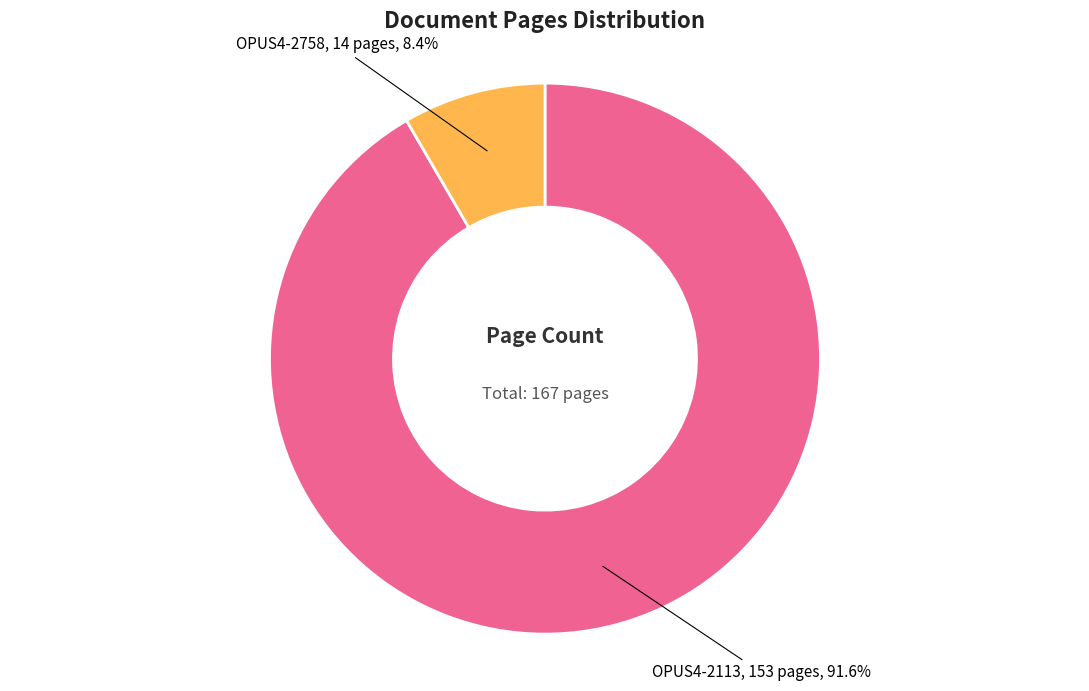

Does any single category account for the majority?

Yes